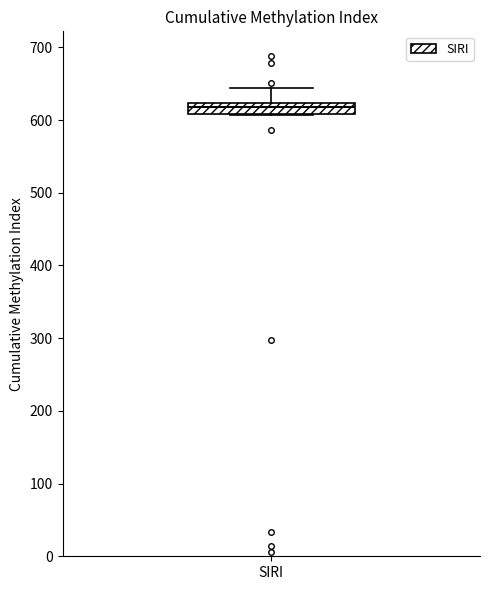

Where does the upper whisker of the box for SIRI end on the y-axis? The values are not printed on the chart, so give them approximately, as read against the axis.

640